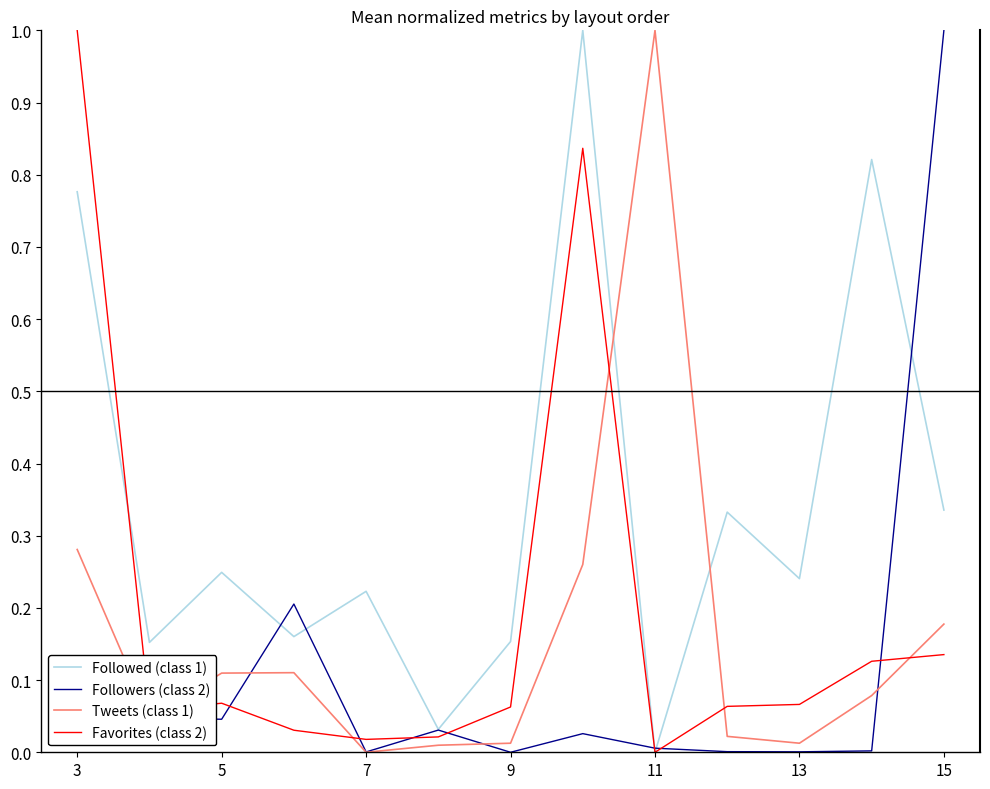

Which series has the largest total across all categories?

Followed (class 1)